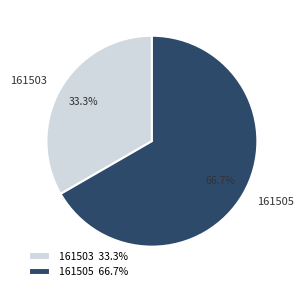

What percentage is the 161503 slice, to the nearest percent?

33%